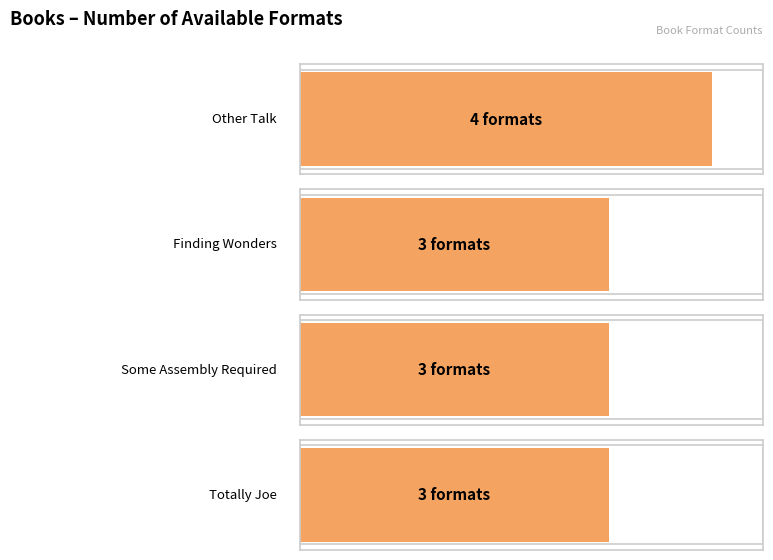

Read the value at Other Talk.

4